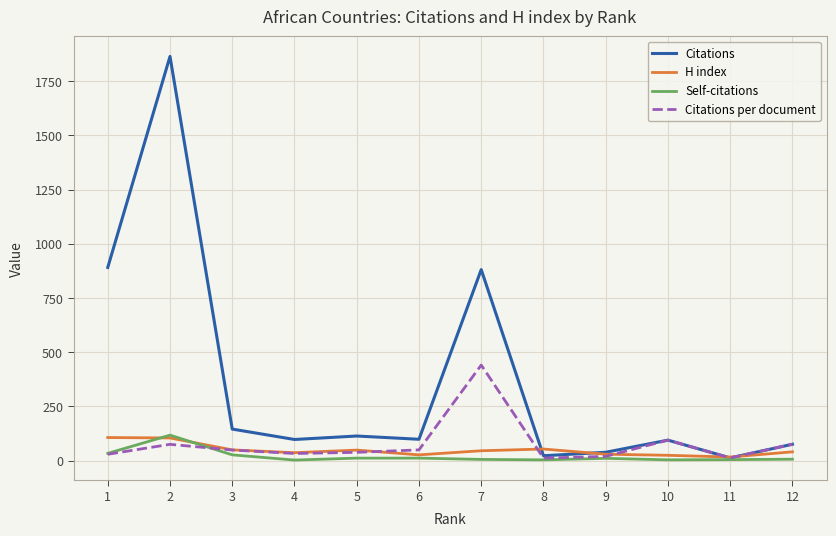

What is the difference between the highest and lowest values at 12?

69.0